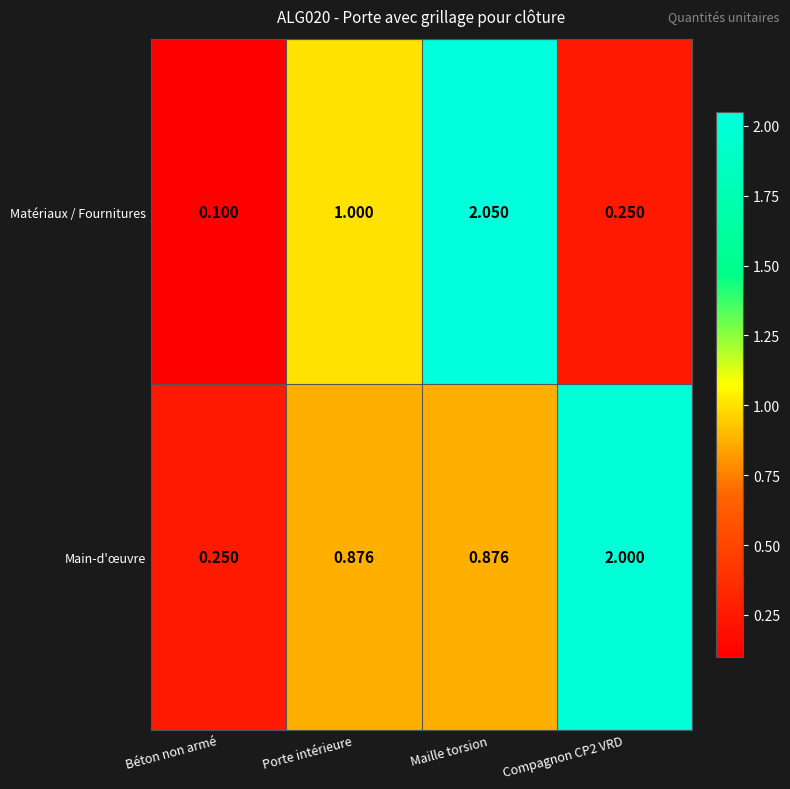

Which label corresponds to the smallest value in the chart?

Béton non armé